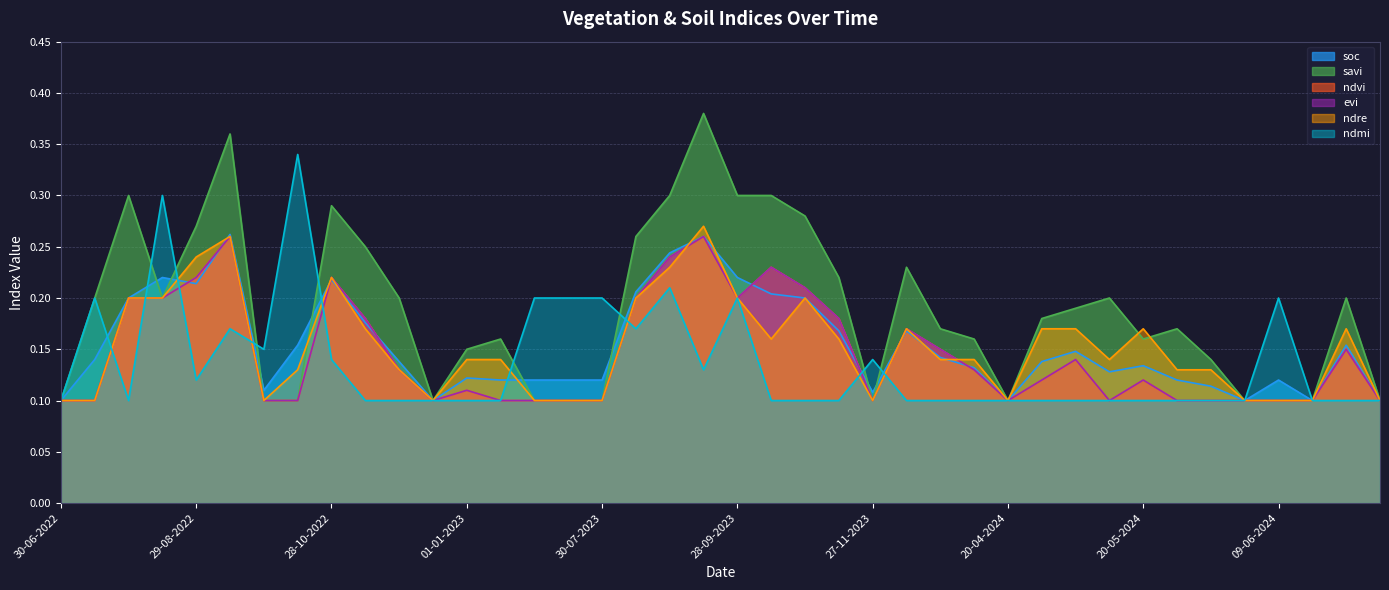

The value of savi at 14-08-2022 is 0.2. True or false?

True